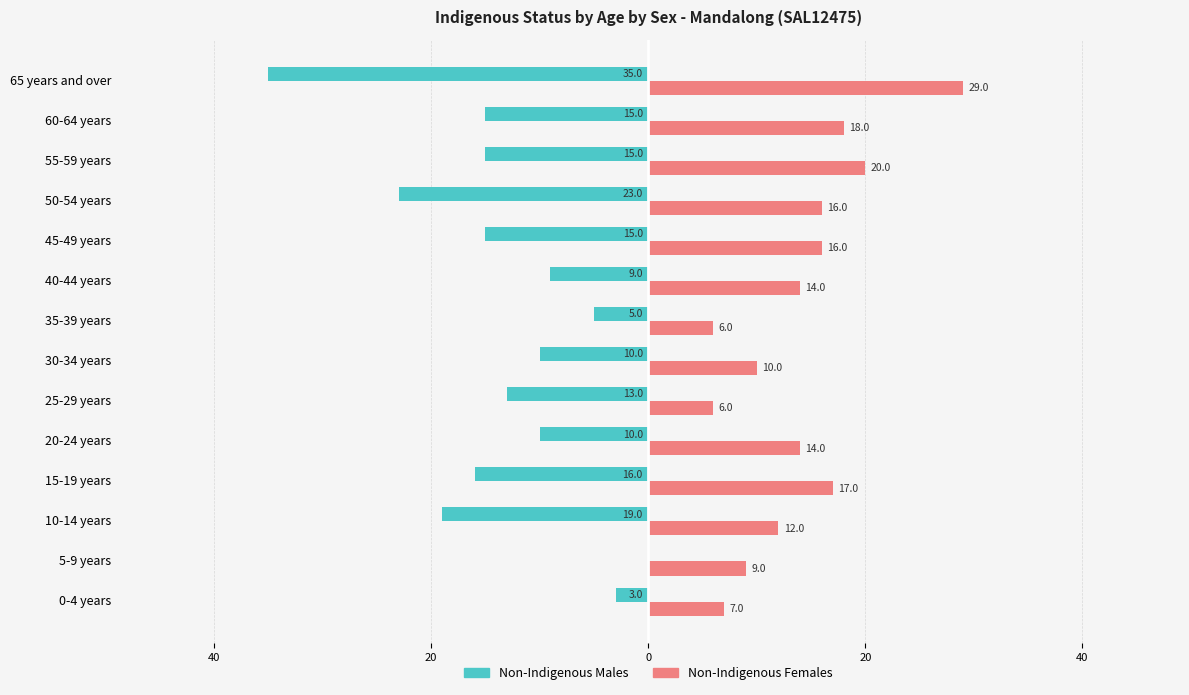

Reading left to right, extract all data points from this chart.

Non-Indigenous Males: -3	0	-19	-16	-10	-13	-10	-5	-9	-15	-23	-15	-15	-35
Non-Indigenous Females: 7	9	12	17	14	6	10	6	14	16	16	20	18	29